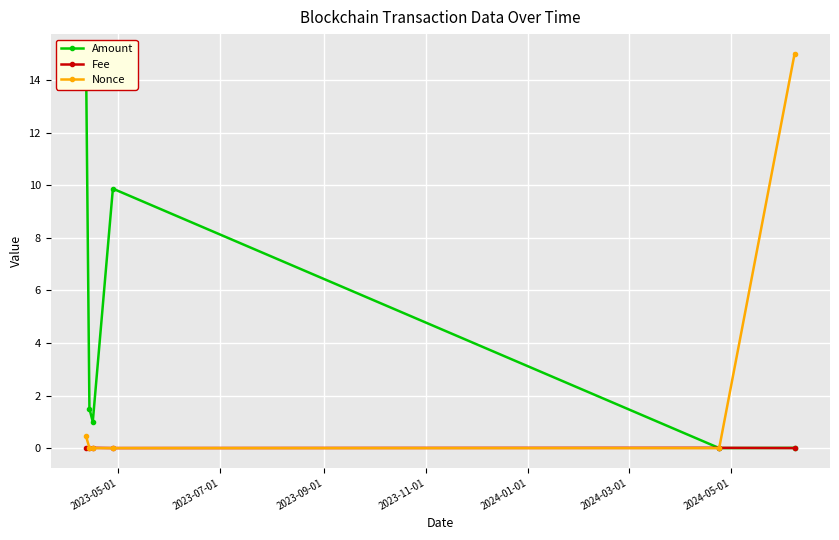

How many intersections are there between Fee and Nonce?

2